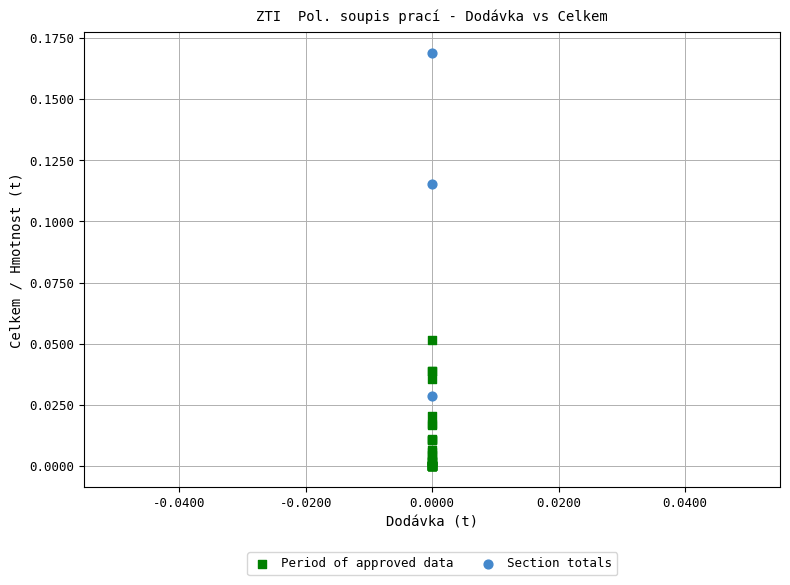

Which series contains the lowest Y value?

Period of approved data